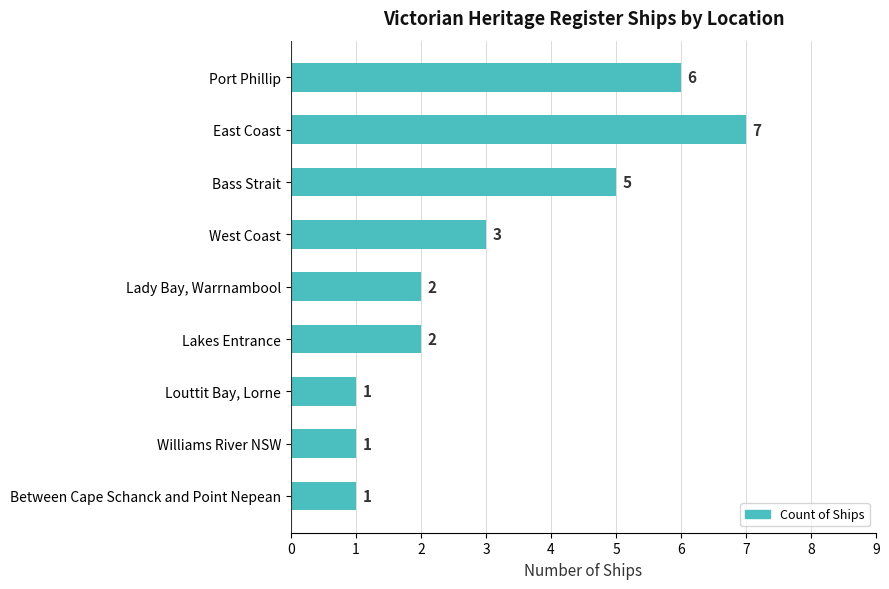

The value at East Coast is 7. True or false?

True